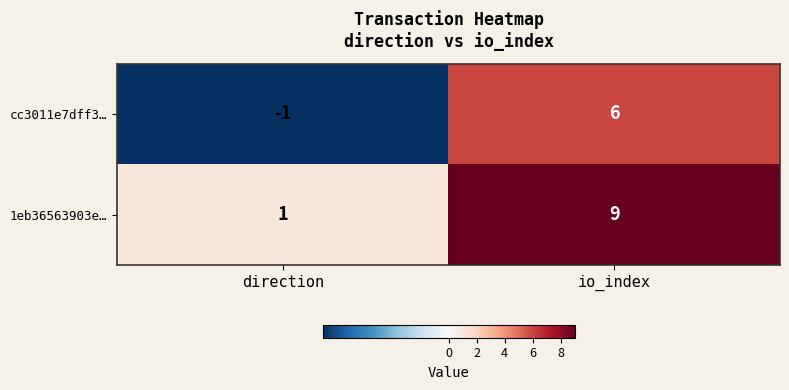

At which label does cc3011e7dff3… reach its minimum?

direction